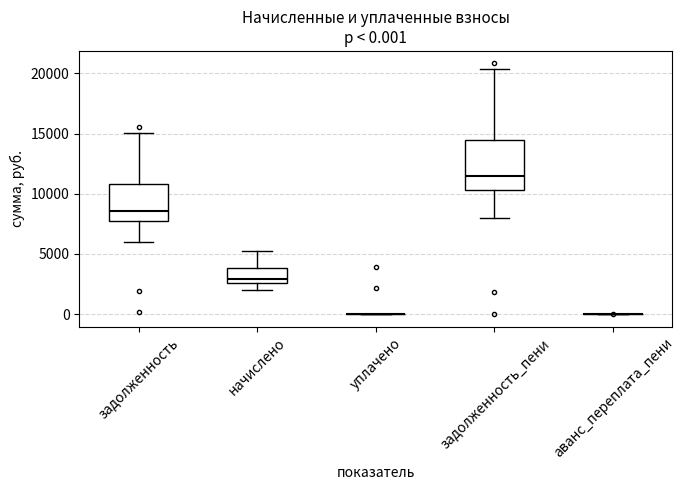

Which box is the tallest, from its lower edge to its upper edge?

задолженность_пени